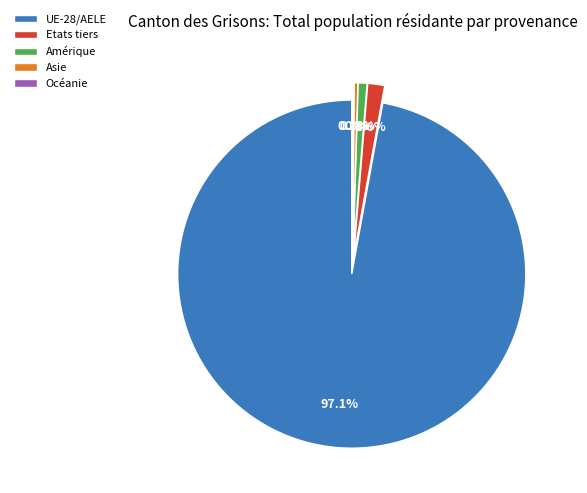

Is it true that Amérique is 1% of the pie?

True